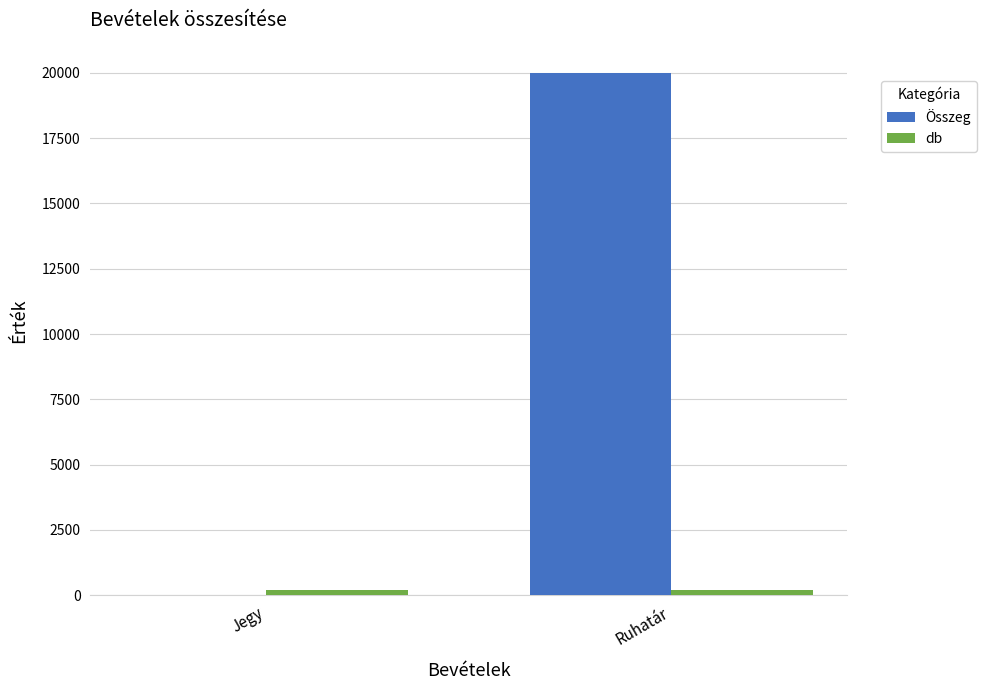

Which label corresponds to the largest value in the chart?

Ruhatár